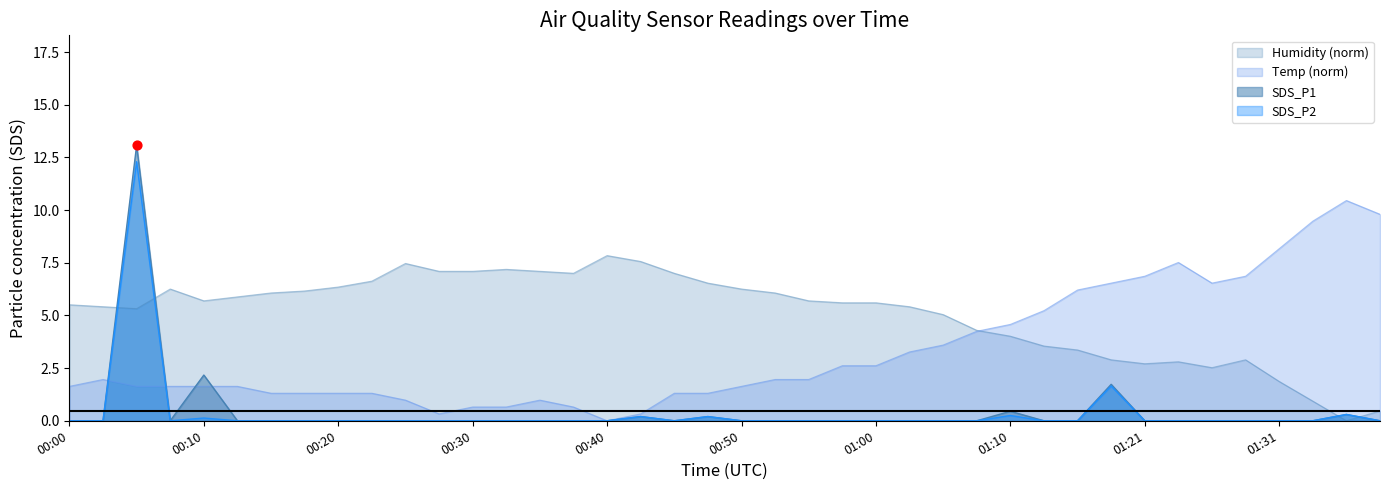

Which series contains the lowest Y value?

SDS_P1